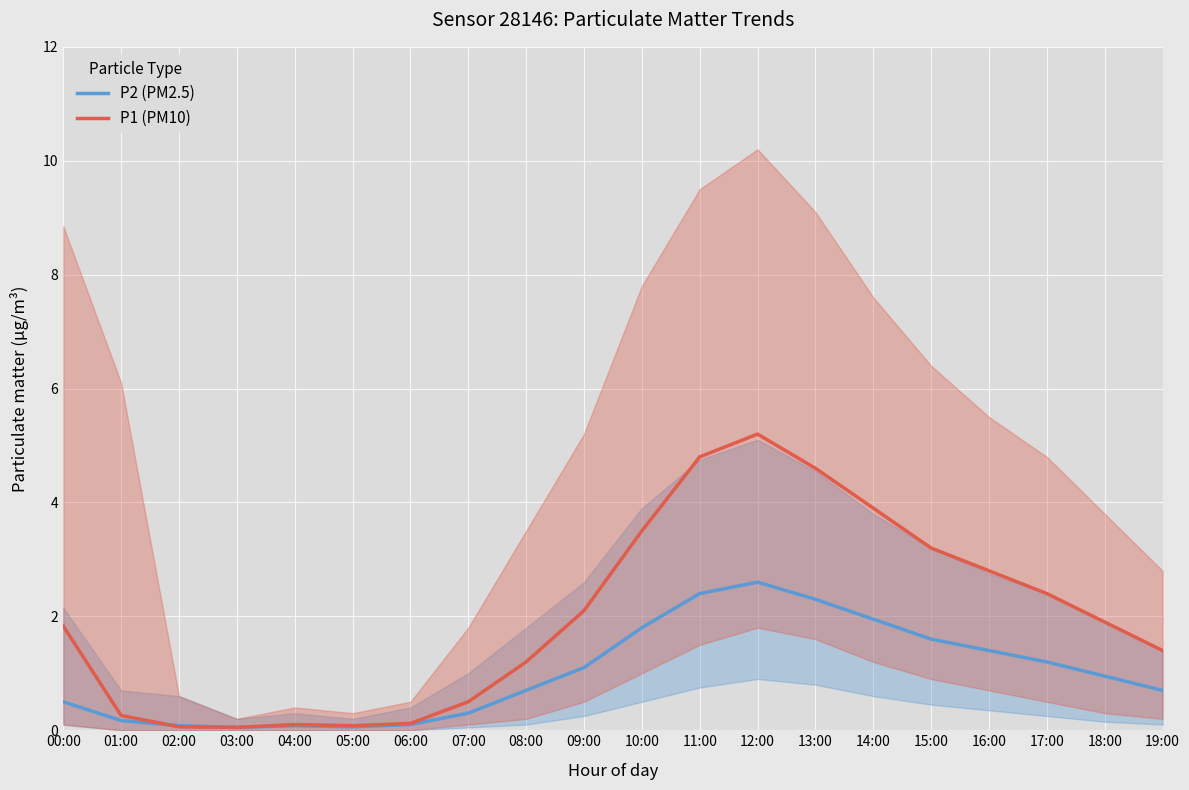

How many interior local valleys does the P2 (PM2.5) series have?

2